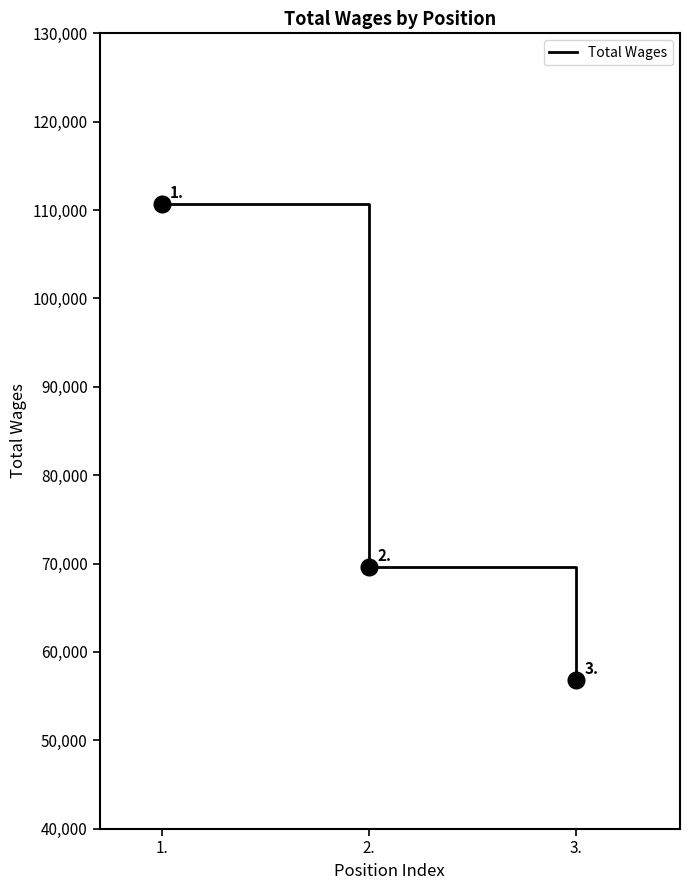

Which category has the highest value across all series?

1.